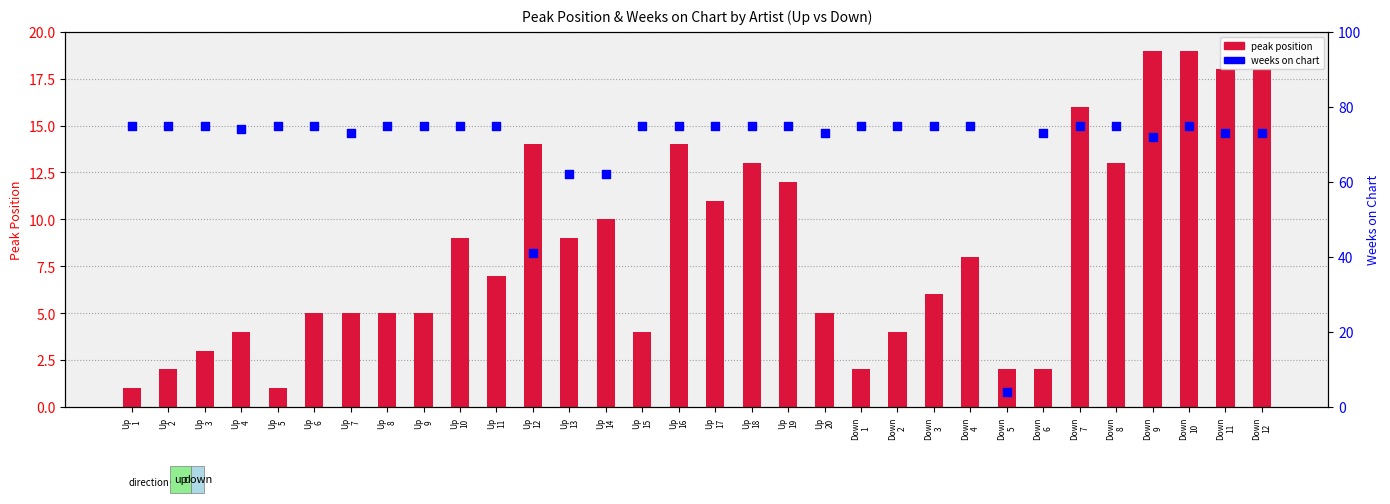

Which series has the largest total across all categories?

weeks on chart